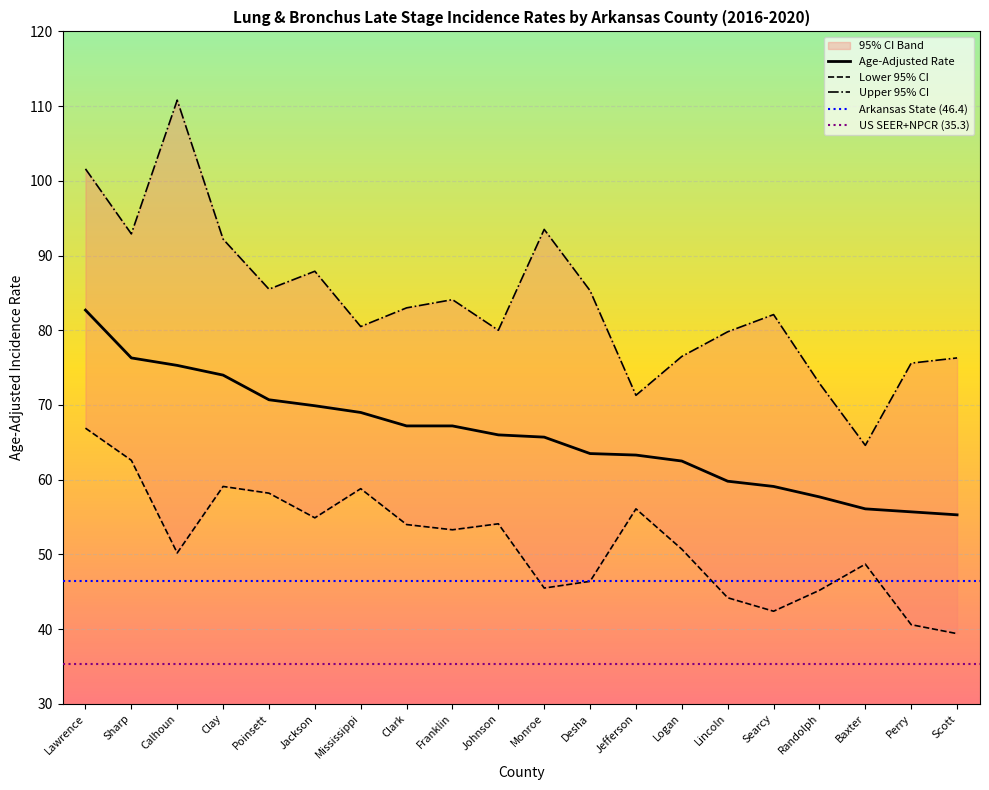

True or false: Age-Adjusted Rate has a value of 57.7 at Randolph.

True